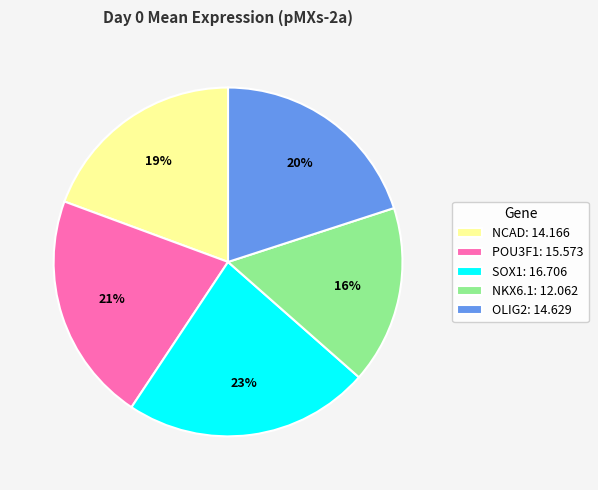

To the nearest percent, what portion does NCAD represent?

19%